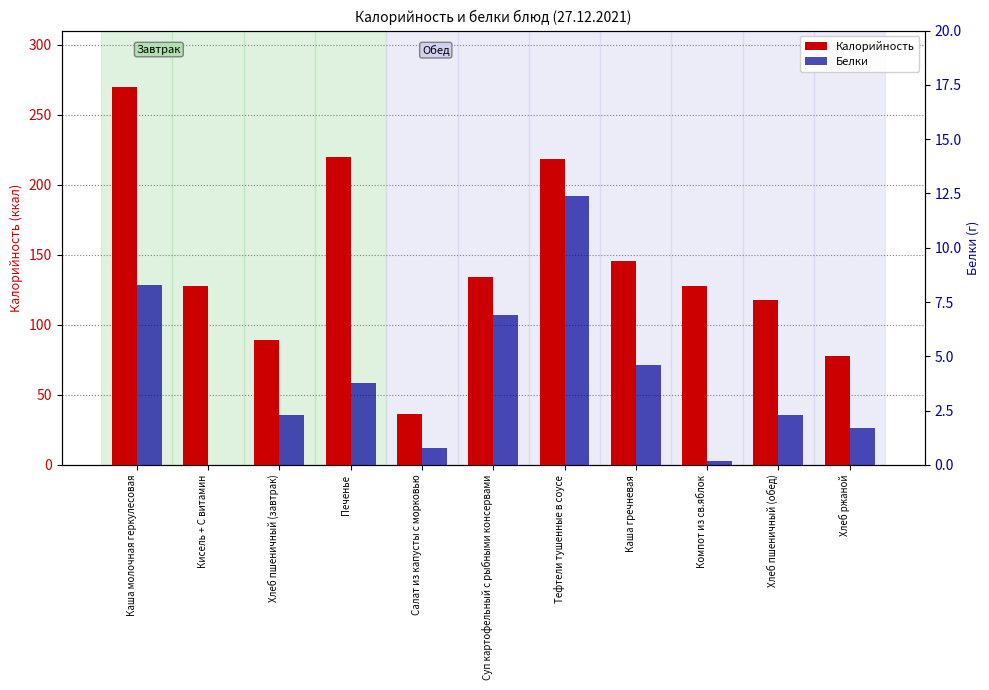

At how many categories does at least one series exceed 53?

10